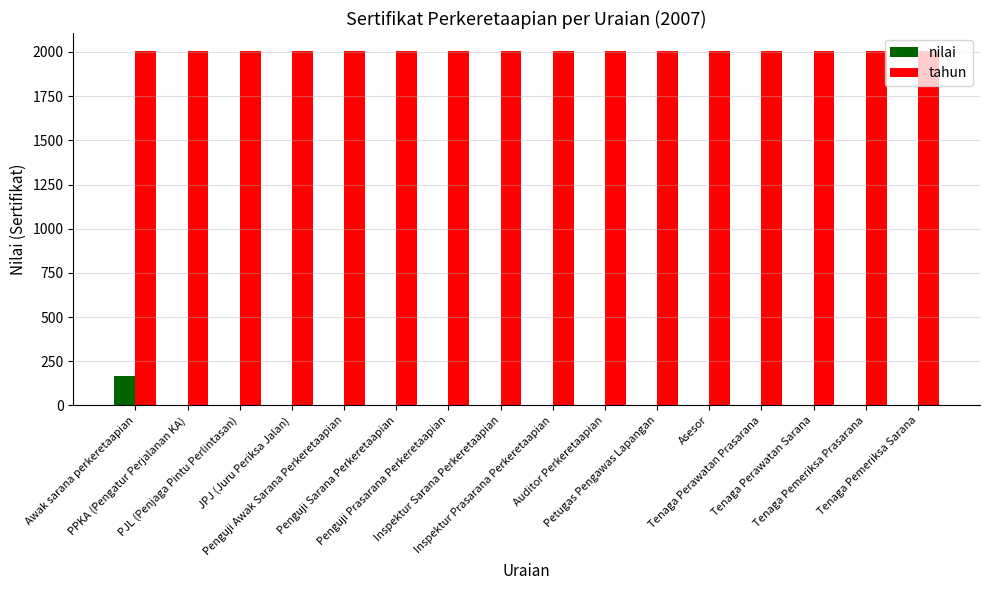

Which series has the largest total across all categories?

tahun